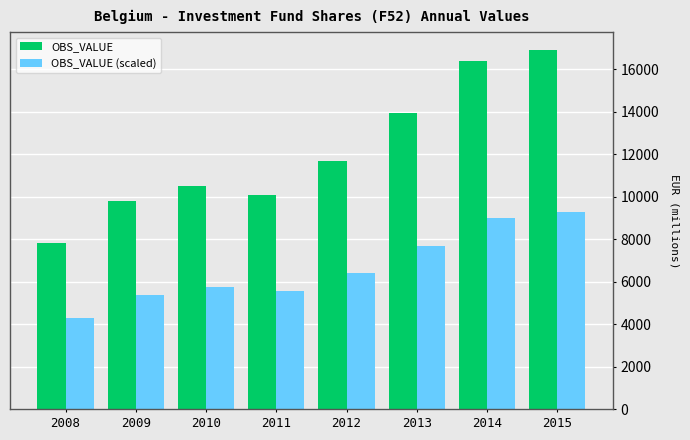

What are all the series names shown in the legend?

OBS_VALUE, OBS_VALUE (scaled)